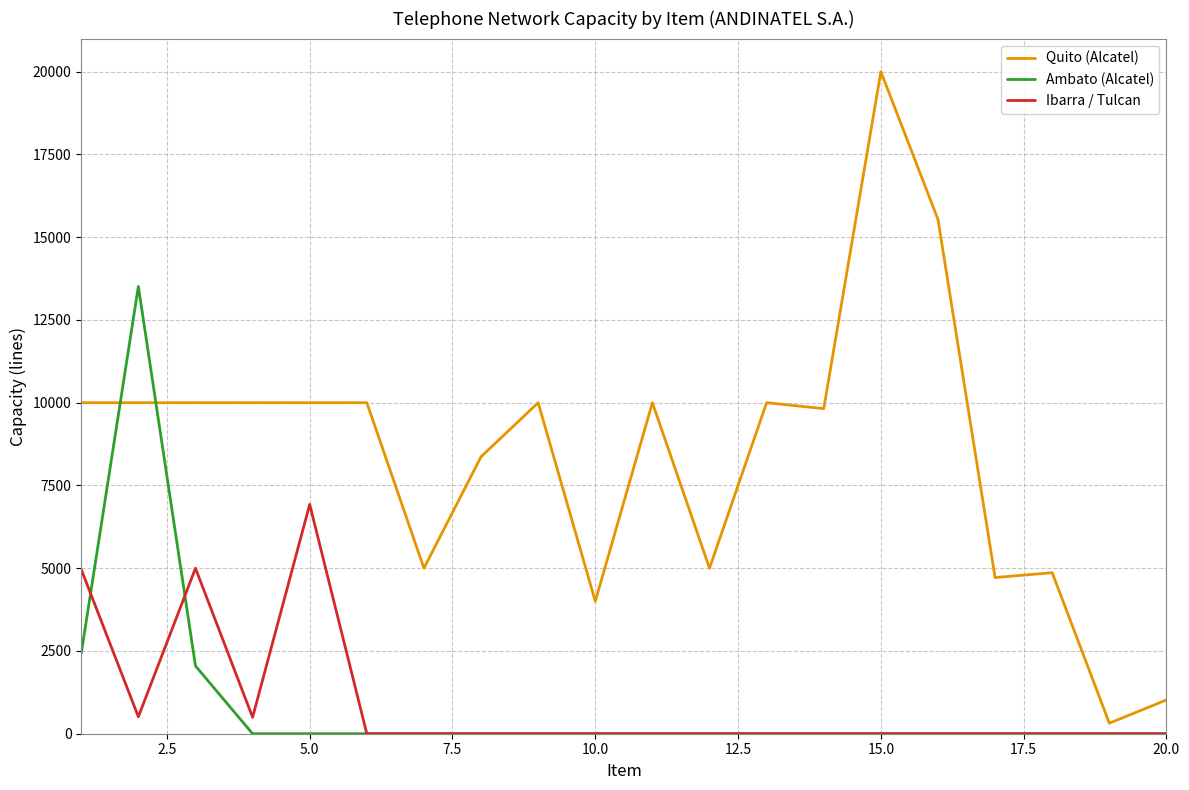

Which series has the widest spread of values?

Quito (Alcatel)